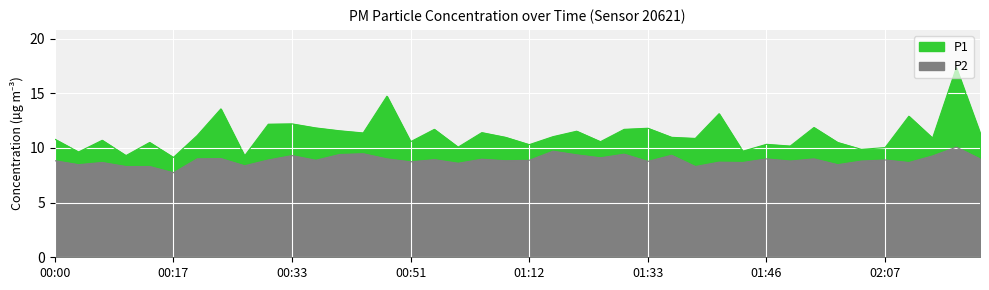

What is the sum of the P1 values at 02:20 and 01:46?

21.7